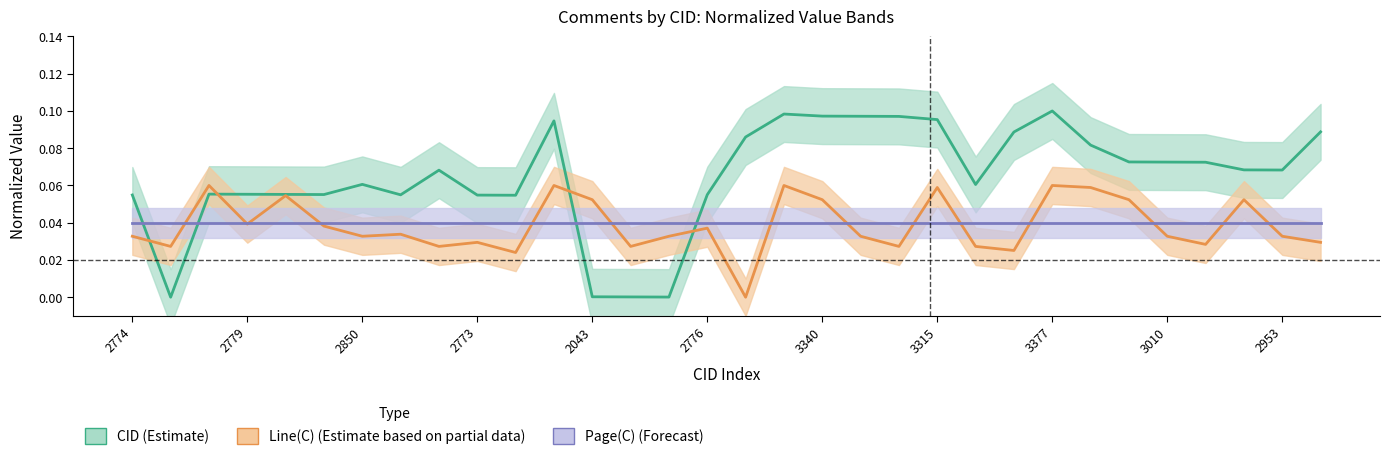

At how many categories does at least one series exceed 0?

32